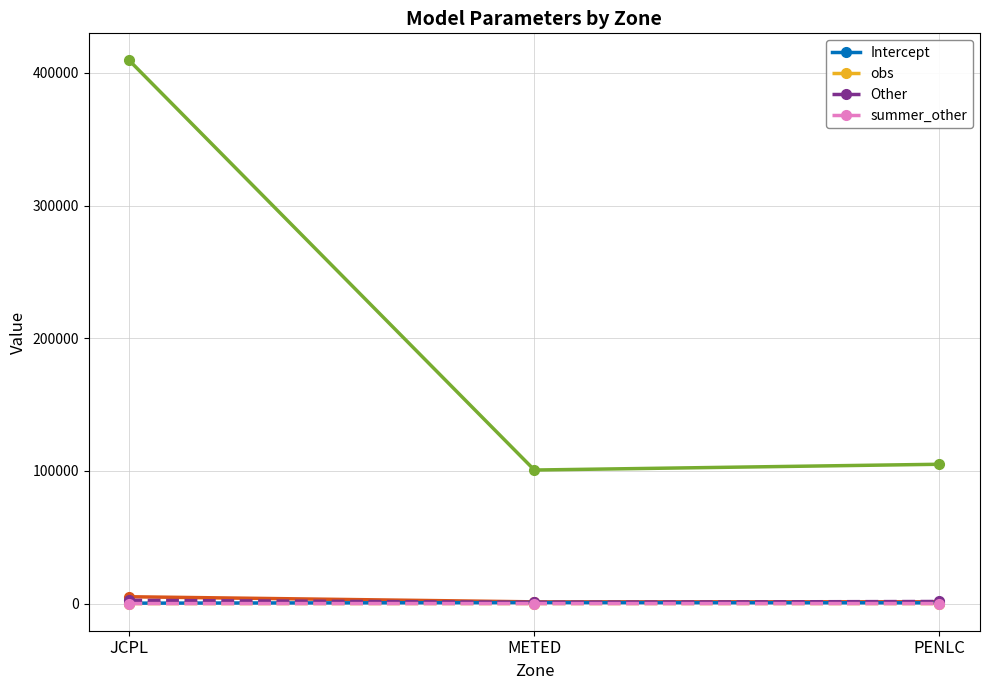

At which label does obs first exceed 0?

METED